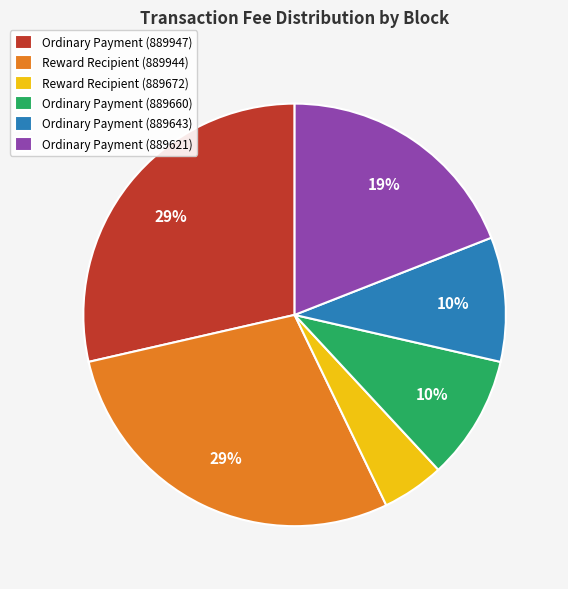

To the nearest percent, what is the combined percentage of Ordinary Payment (889947) and Ordinary Payment (889660)?

38%